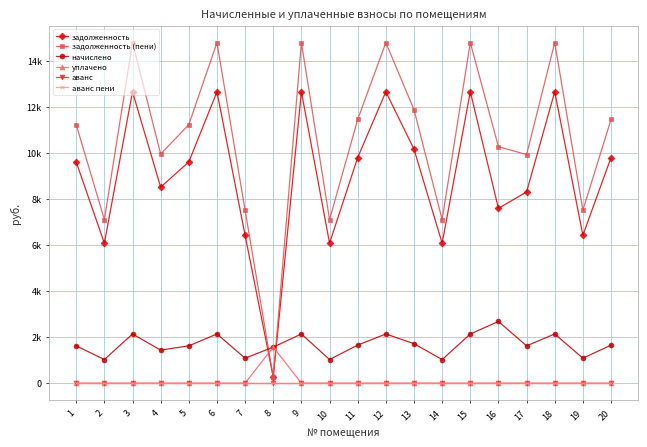

Is this an area chart (filled region under the line)?

No